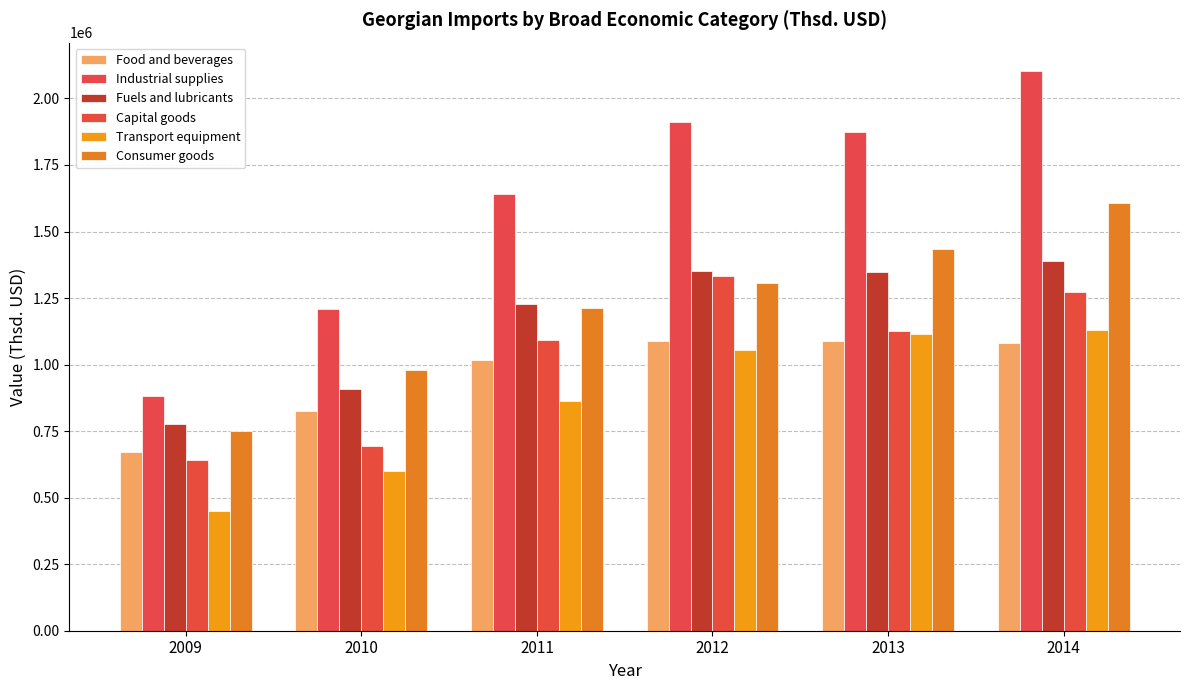

What is the total value across all series at 2011?

7057252.9